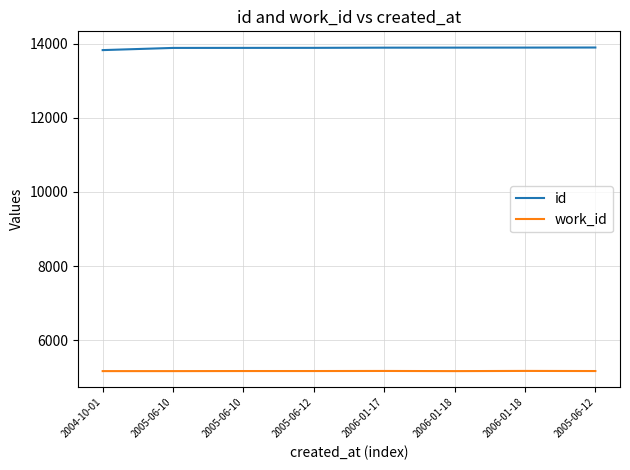

At which label does work_id reach its peak?

2006-01-18